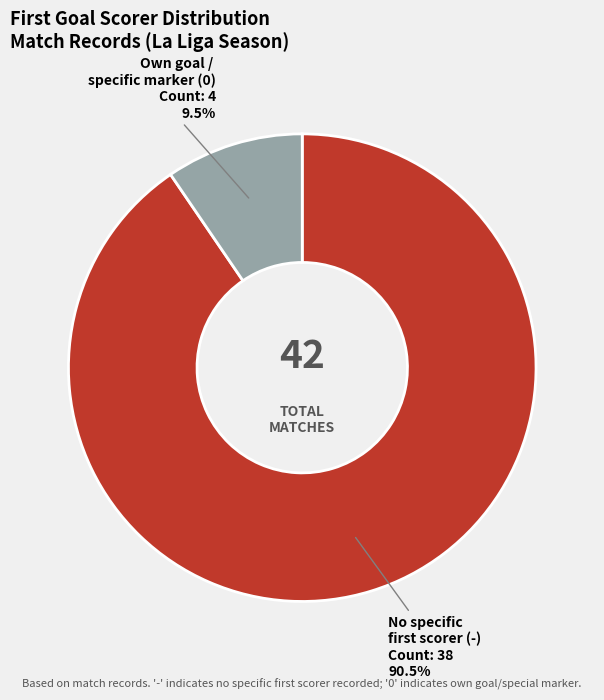

Does any single category account for the majority?

Yes